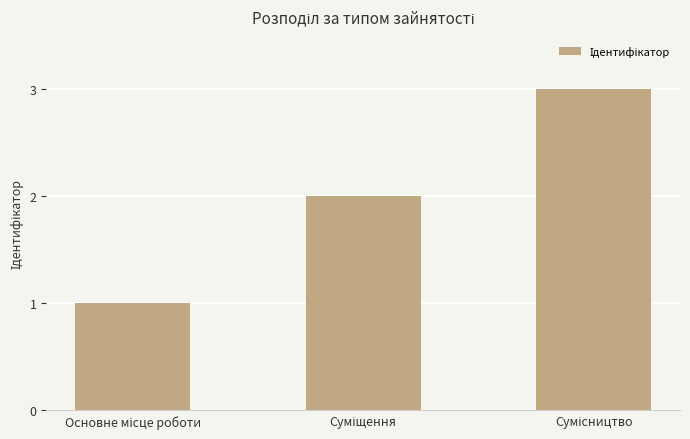

What is the sum of all values?

6